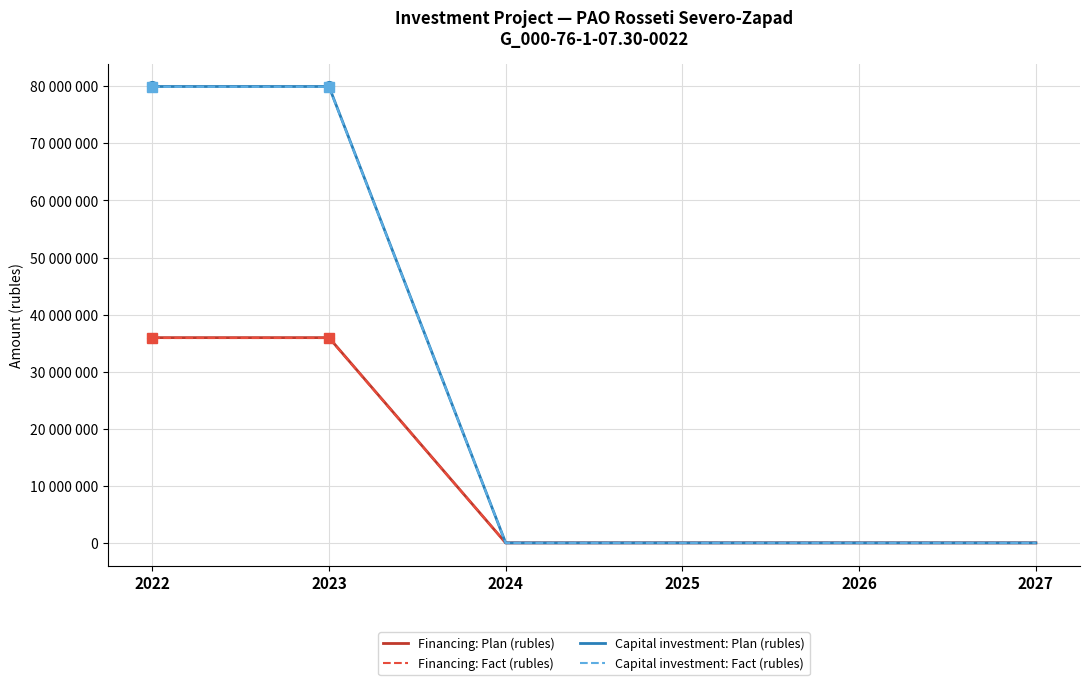

True or false: Capital investment: Fact (rubles) and Capital investment: Plan (rubles) cross at least once.

False